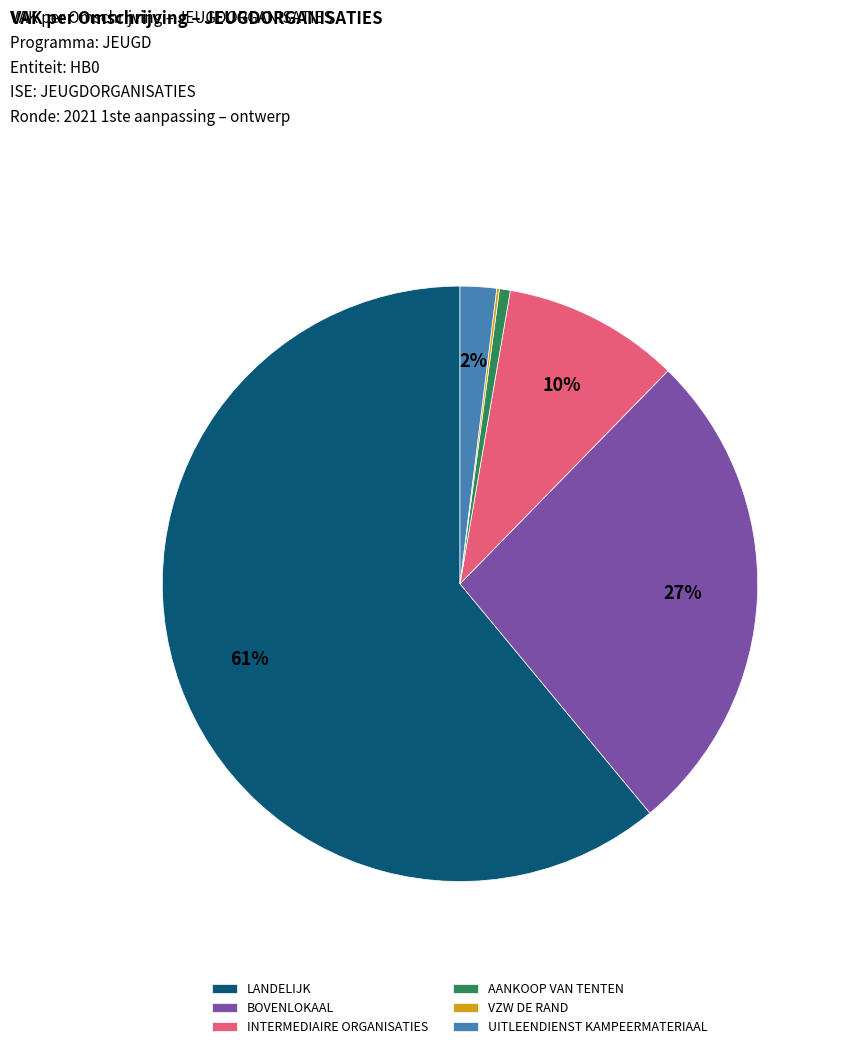

The UITLEENDIENST KAMPEERMATERIAAL slice represents 13% of the pie. True or false?

False